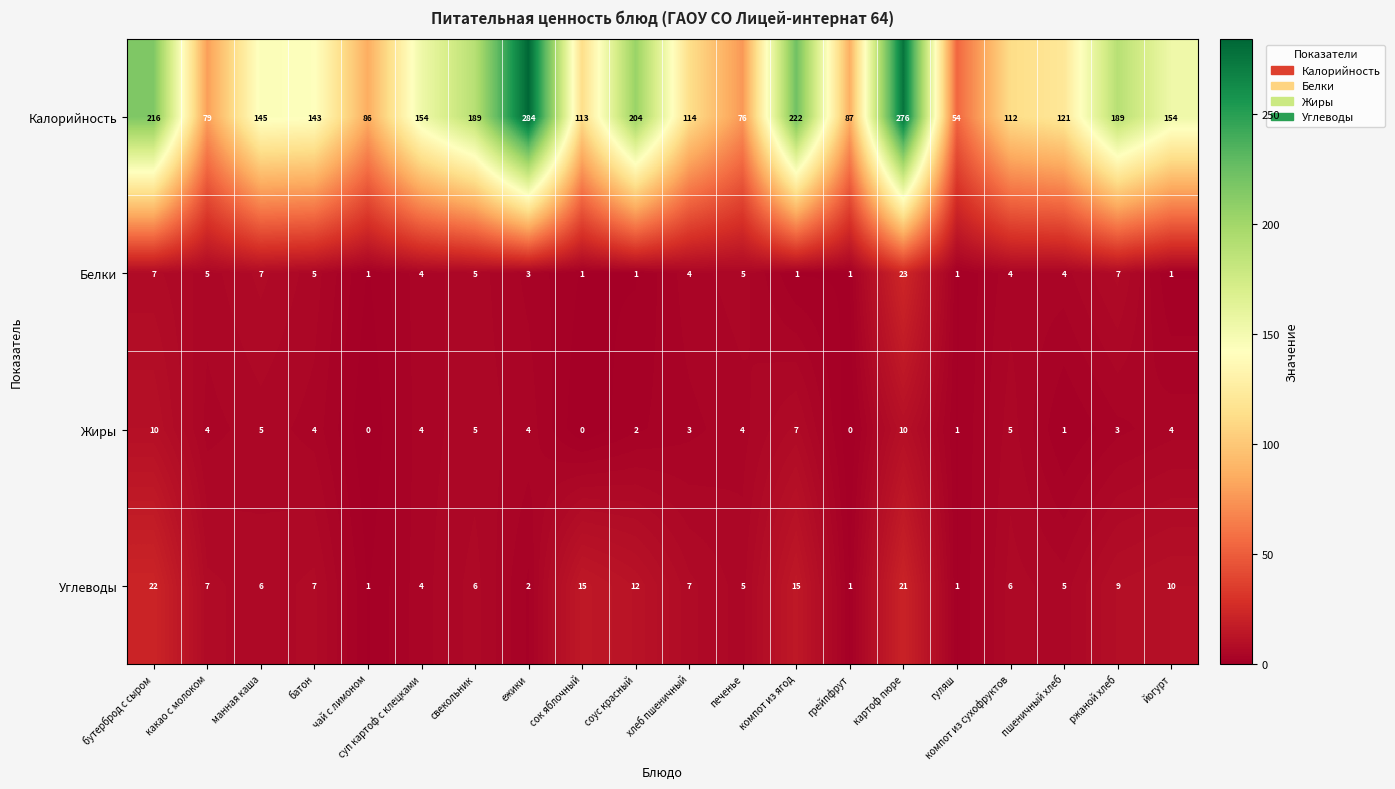

What is the total value across all series at картоф пюре?

330